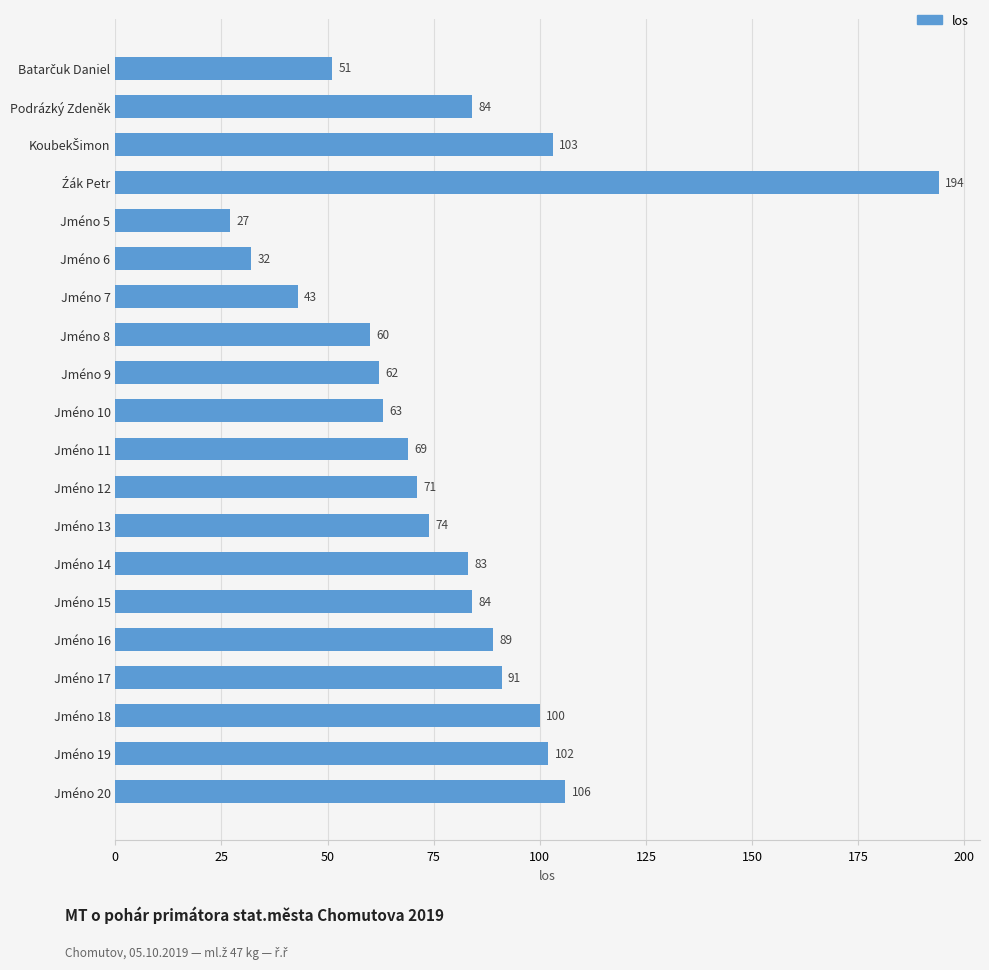

How many bars are there in total?

20